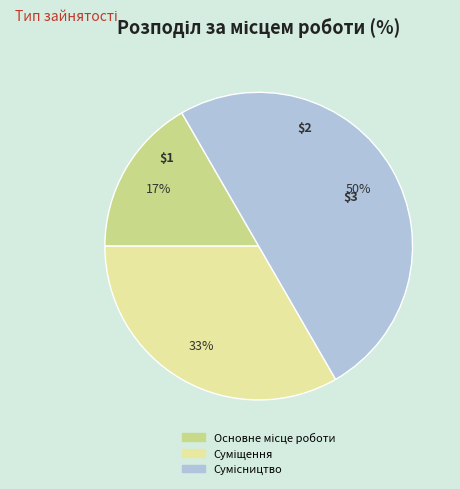

To the nearest percent, what is the difference between the largest and smallest slice percentages?

33%